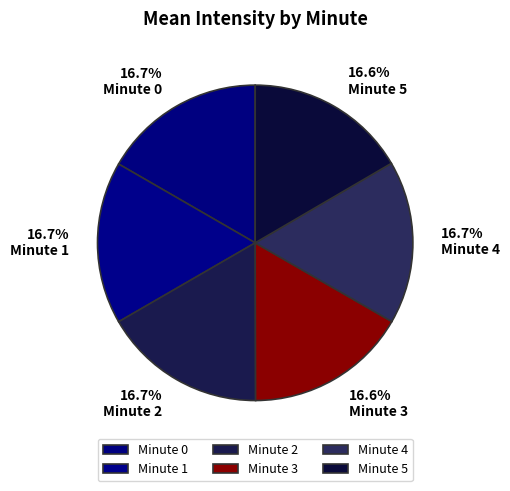

Combined, what portion of the pie is Minute 1 and Minute 2?

33.4%